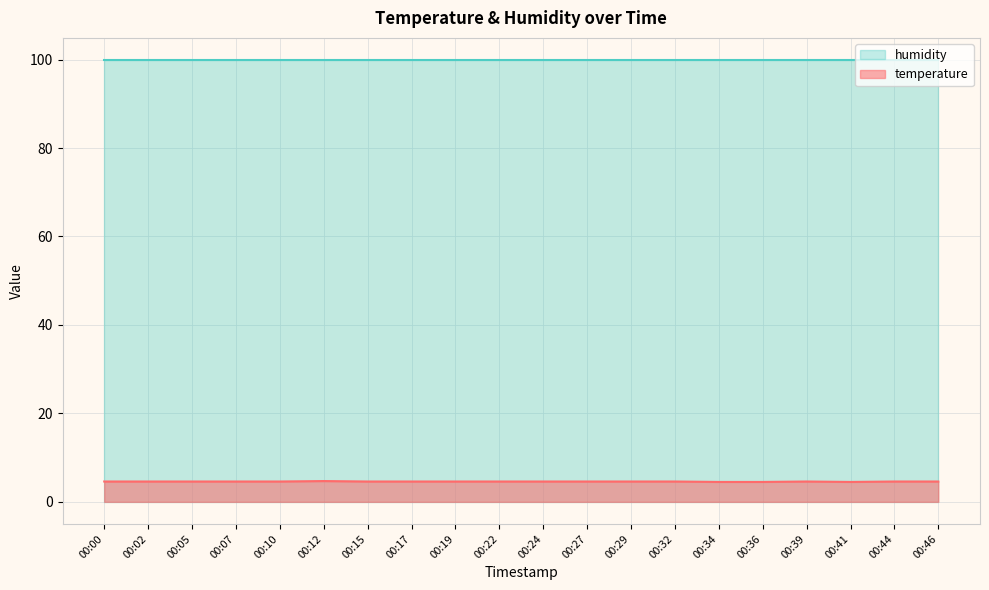

Rank the categories by value from lowest to highest.

00:34, 00:36, 00:41, 00:00, 00:02, 00:05, 00:07, 00:10, 00:15, 00:17, 00:19, 00:22, 00:24, 00:27, 00:29, 00:32, 00:39, 00:44, 00:46, 00:12